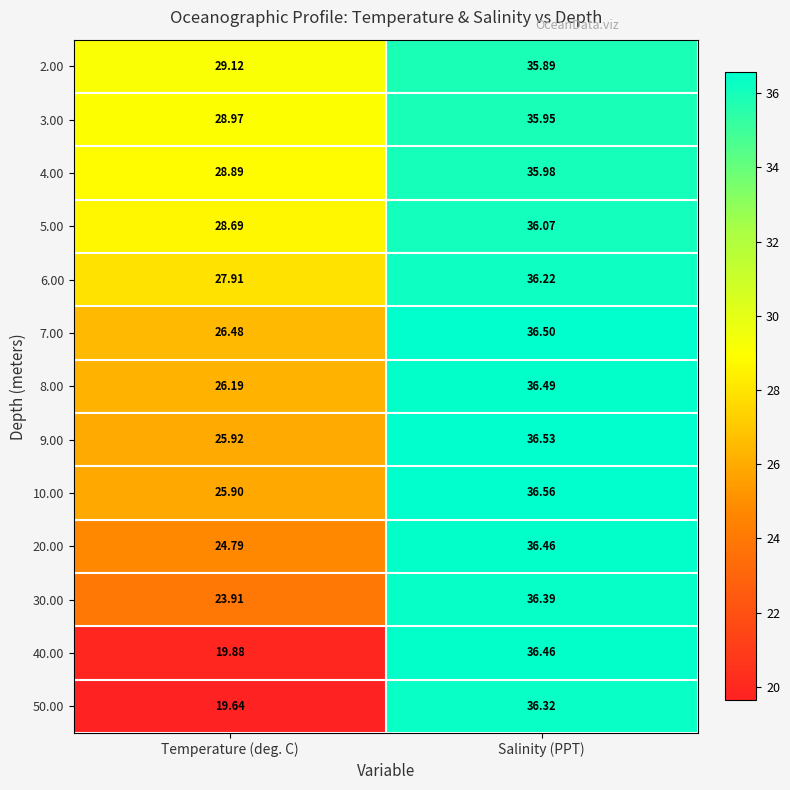

Where does the 7.00 series first go above 36?

Salinity (PPT)